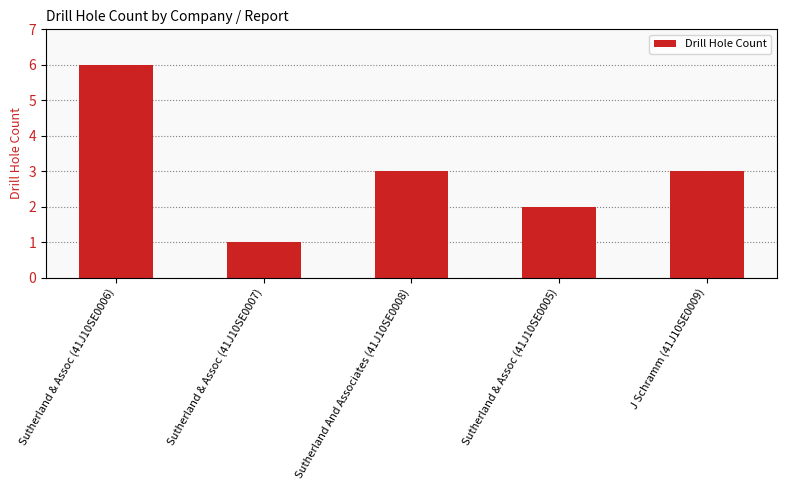

Which has a higher value, J Schramm (41J10SE0009) or Sutherland & Assoc (41J10SE0005)?

J Schramm (41J10SE0009)